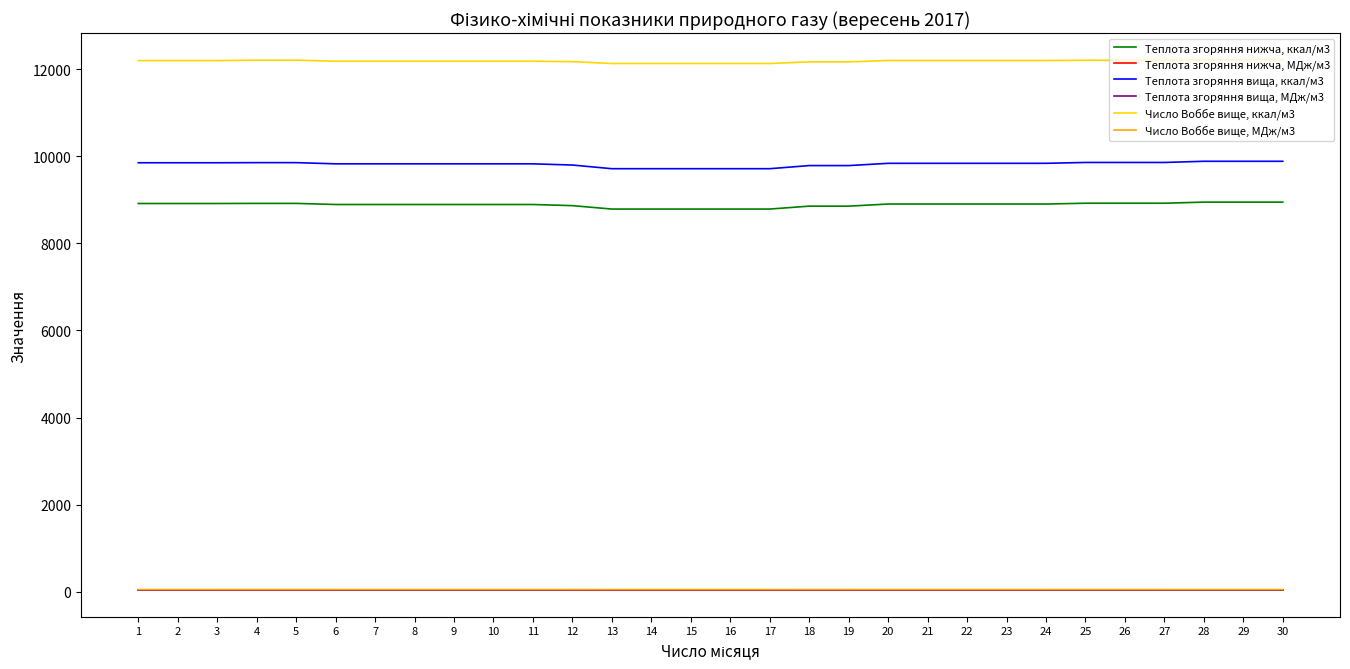

What is the approximate value of Теплота згоряння вища, ккал/м3 at 1?

9848.8